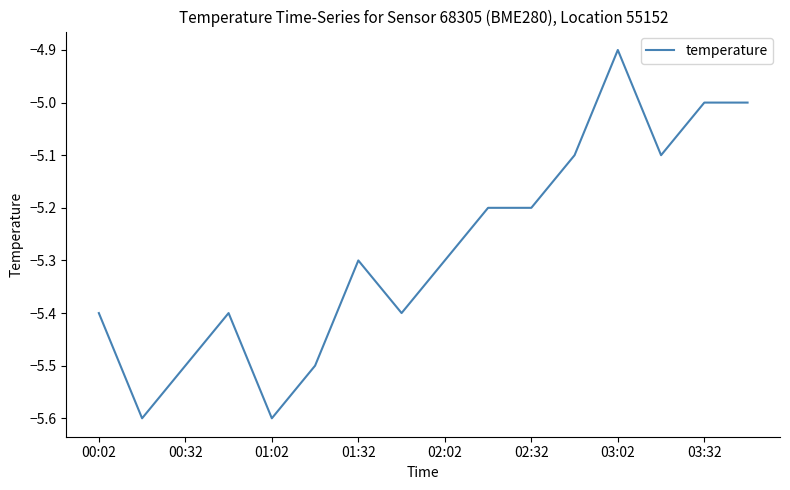

What is the maximum value shown in the chart?

-4.9